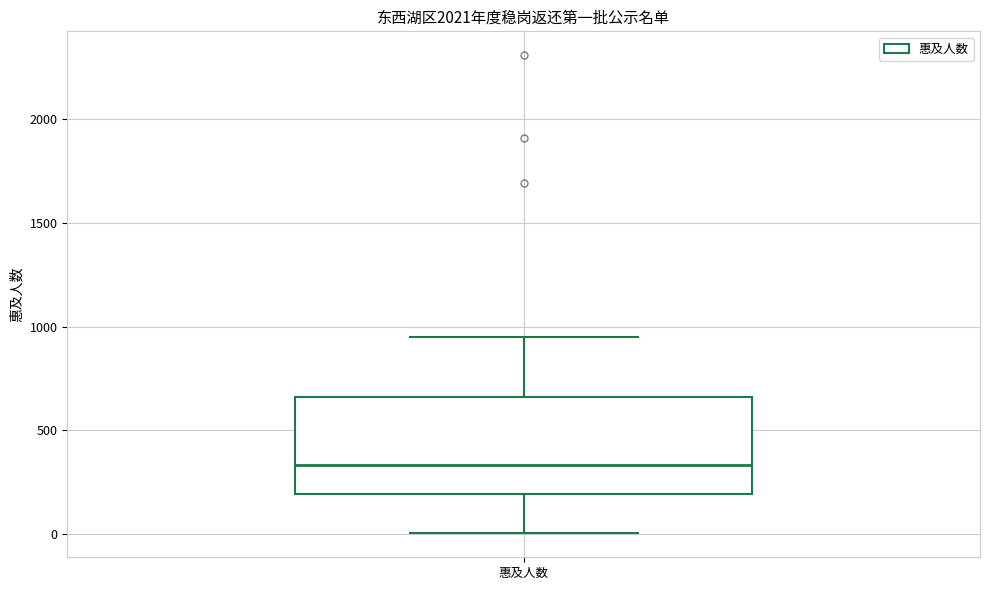

Read this box plot against the y-axis: the position of the median line, the range covered by the box, and the ends of both whiskers. The values are not printed on the chart, so give them approximately, as read against the axis.

median 350, box 200 to 650, whiskers 0 to 950